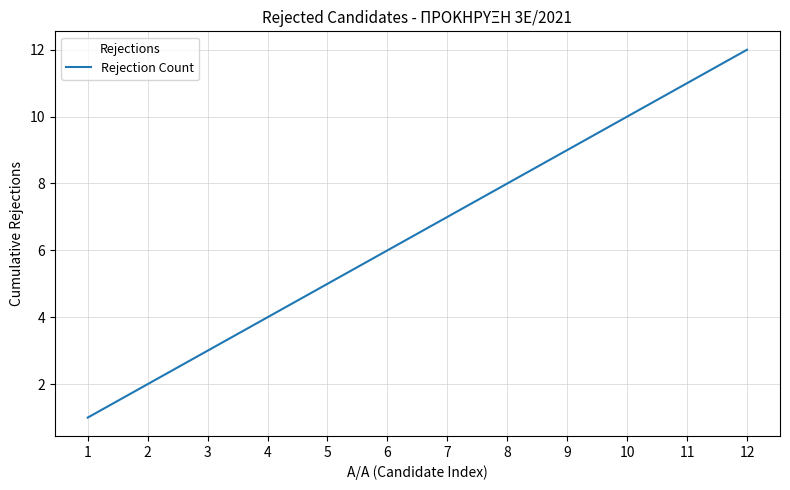

At which label is the value closest to 6?

6